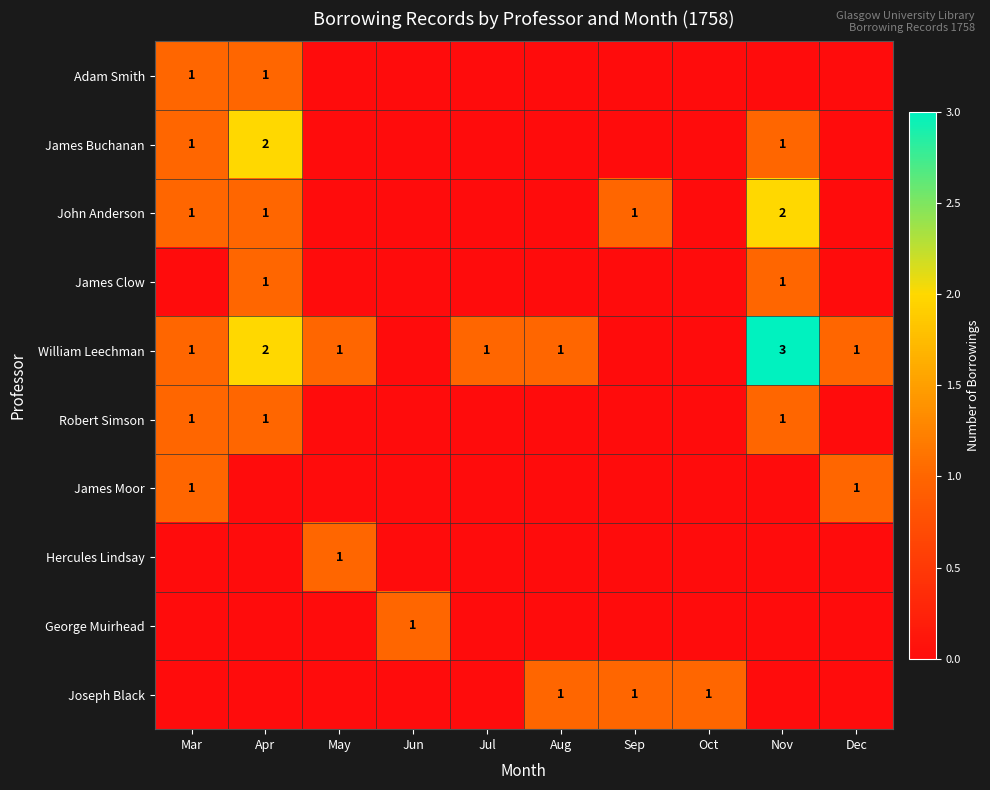

Is it true that William Leechman equals 2 at Nov?

False